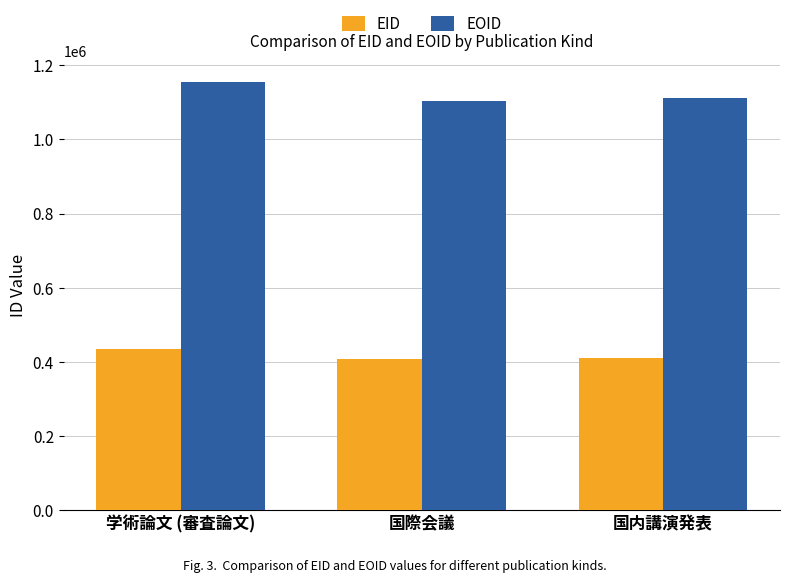

Read the EID value at 国内講演発表, to the nearest 50.

411350